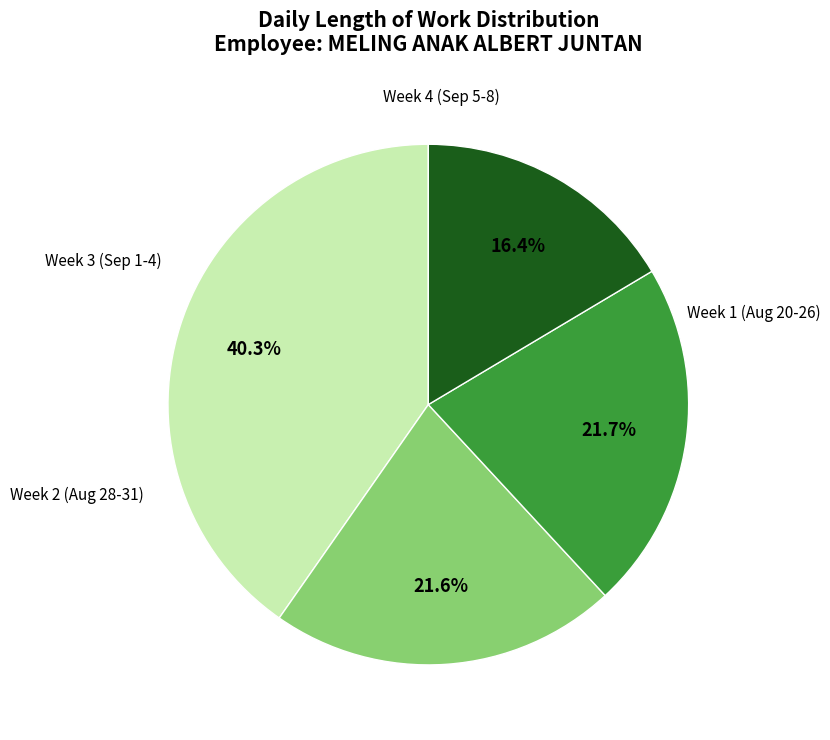

Is there any slice that represents more than half of the pie?

No